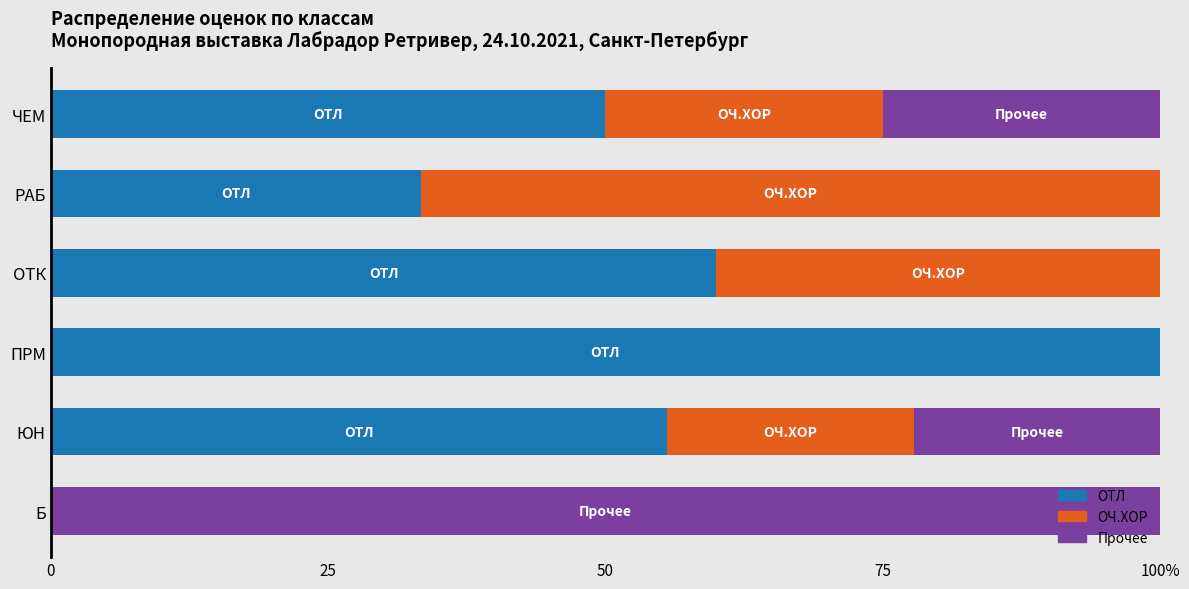

What are all the series names shown in the legend?

ОТЛ, ОЧ.ХОР, Прочее